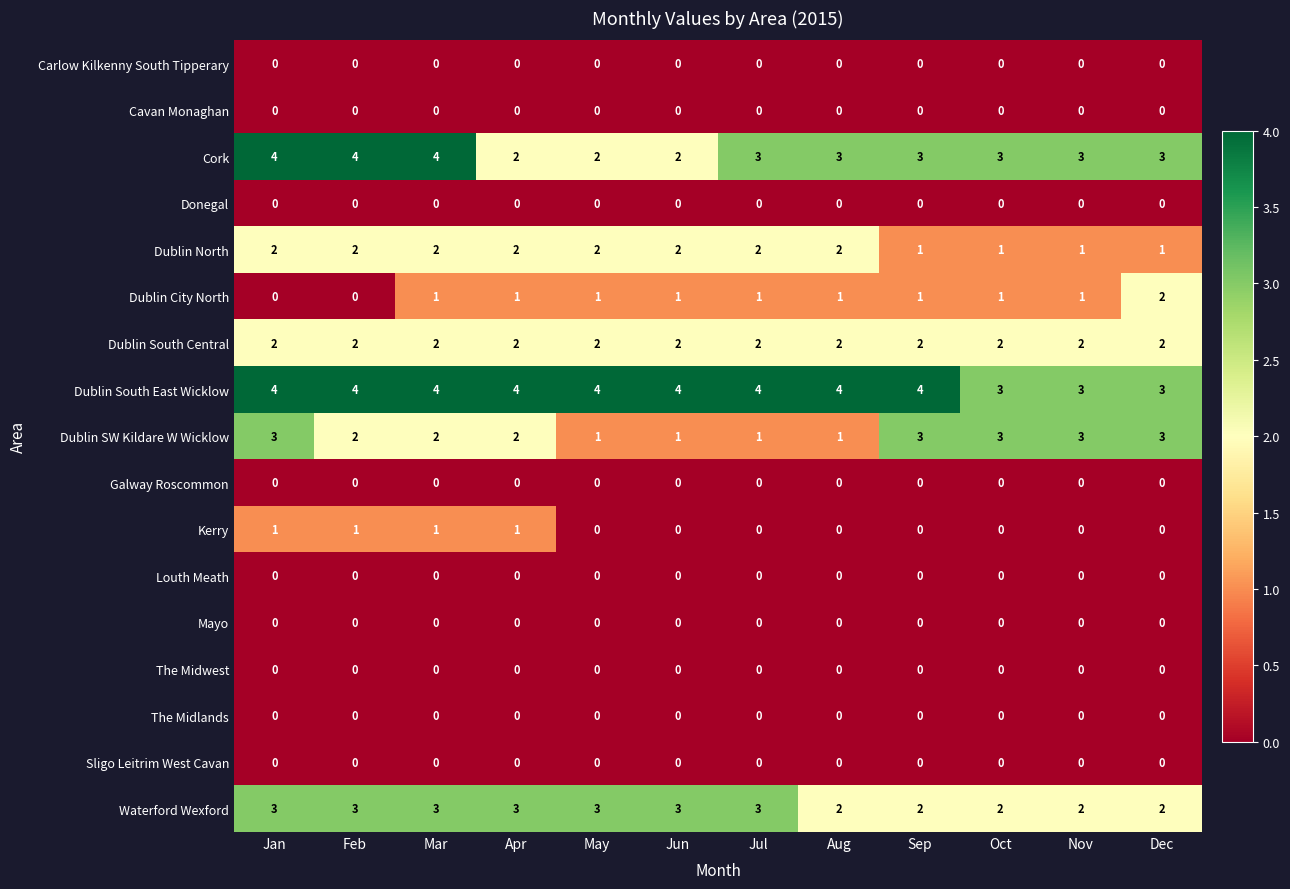

Which series has the largest total across all categories?

Dublin South East Wicklow